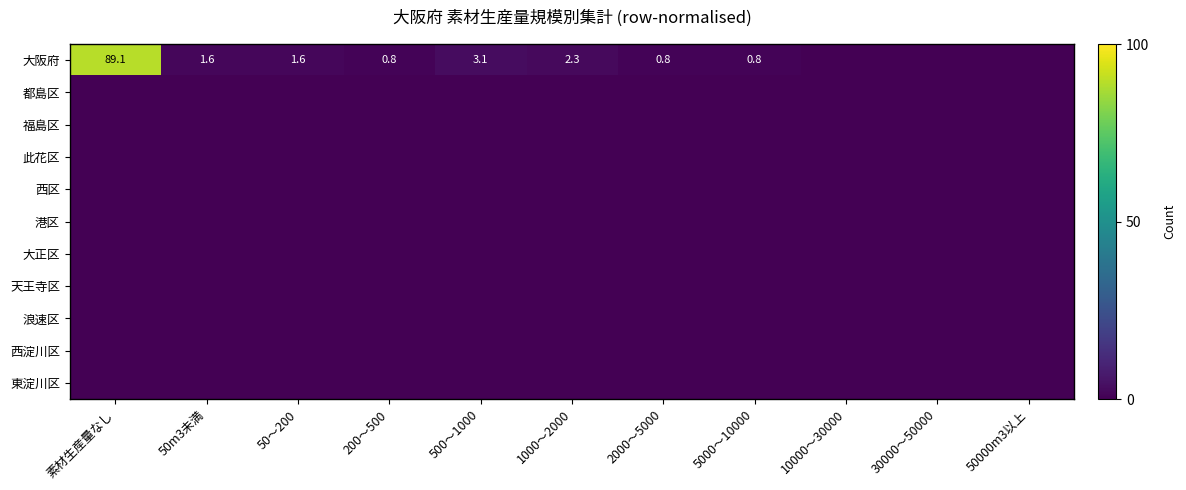

Which category has the lowest value in the 港区 series?

素材生産量なし